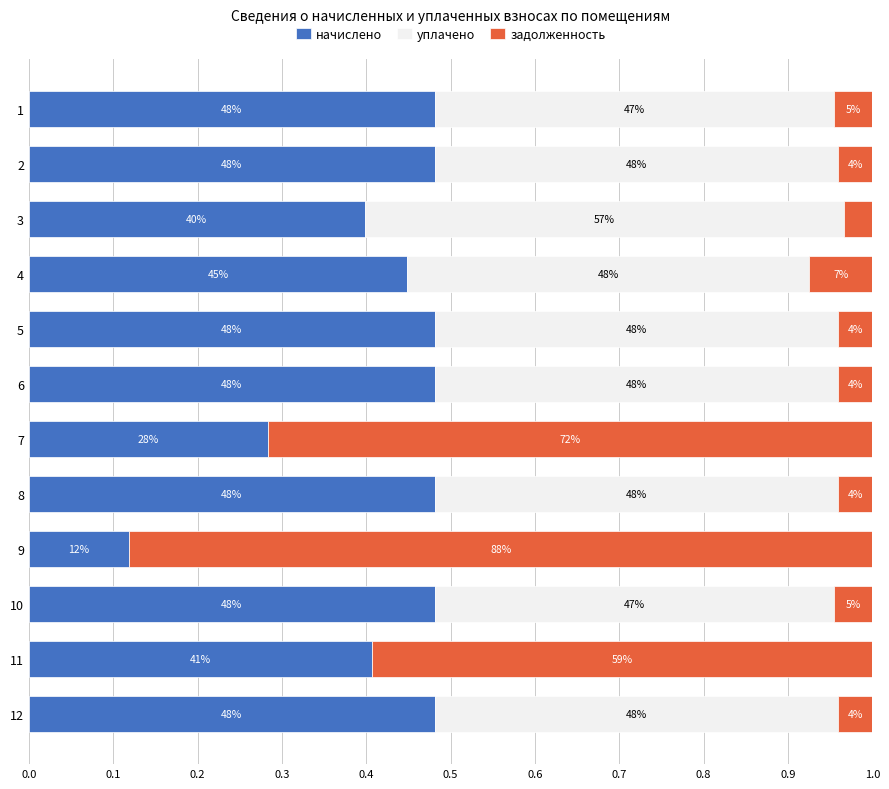

What are all the series names shown in the legend?

начислено, уплачено, задолженность